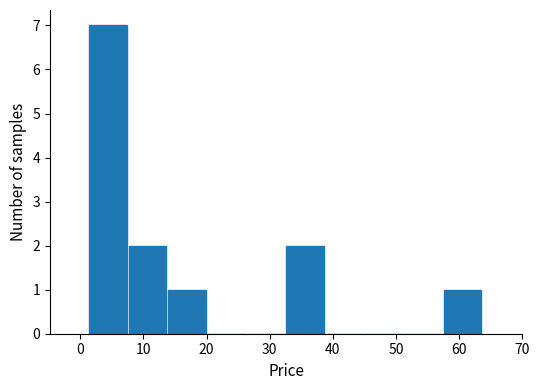

Reading left to right, list every bar in this chart as the range it spans on the x-axis followed by its height. Neither the bar edges nor the heights are printed on the chart, so give them approximately, as read against the axes.

1 to 8: 7
8 to 14: 2
14 to 20: 1
20 to 26: 0
26 to 33: 0
33 to 39: 2
39 to 45: 0
45 to 51: 0
51 to 58: 0
58 to 64: 1